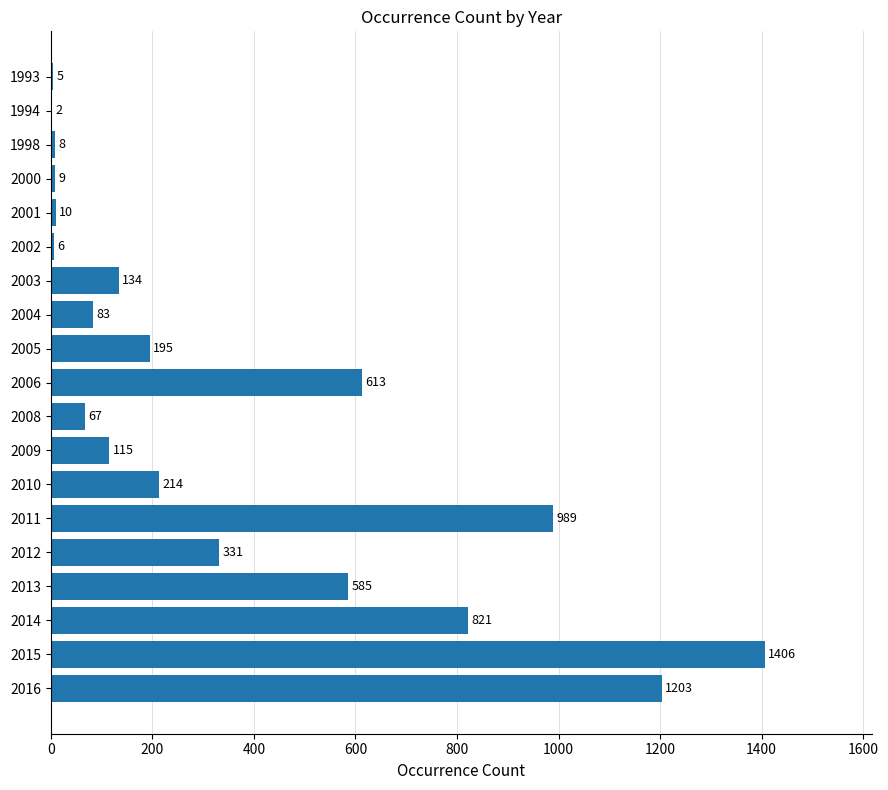

Is it true that the value at 2002 is 6?

True